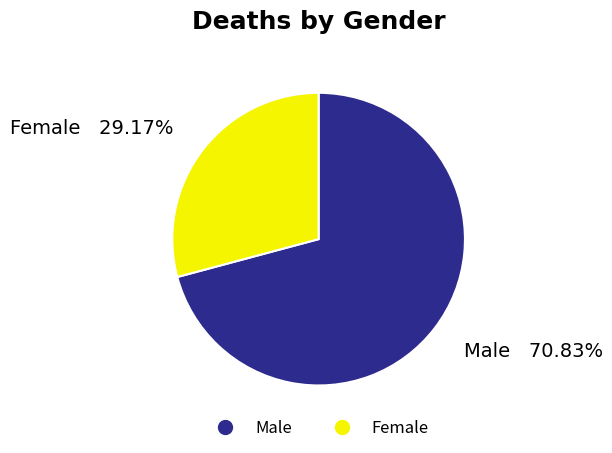

What is the smallest slice in the pie chart?

Female